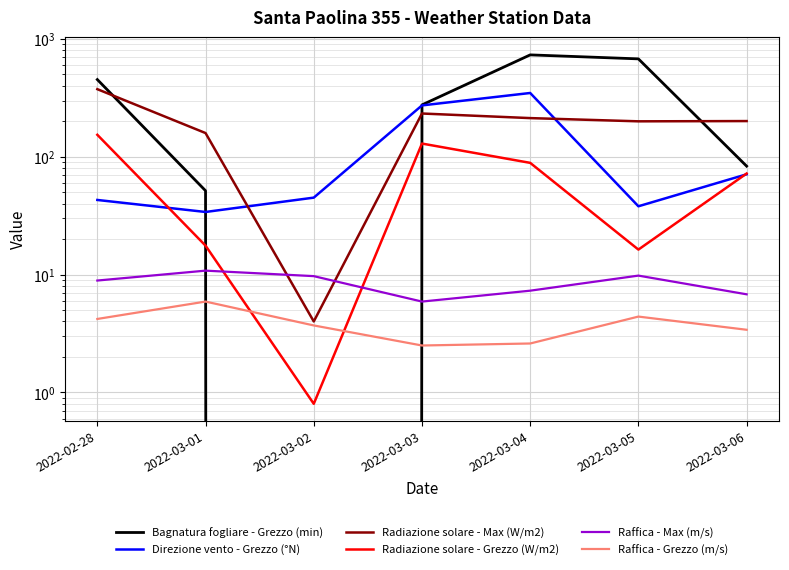

List the labels in order of Raffica - Max (m/s) value, largest first.

2022-03-01, 2022-03-05, 2022-03-02, 2022-02-28, 2022-03-04, 2022-03-06, 2022-03-03